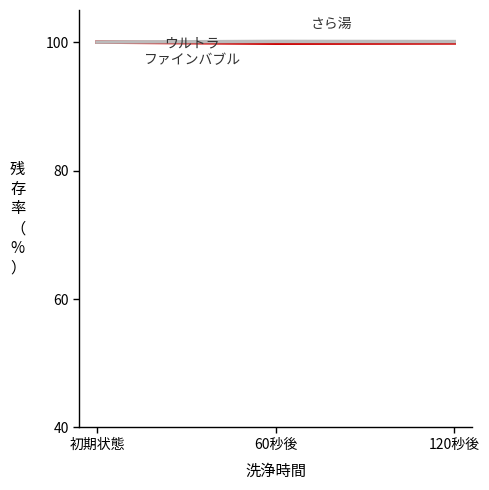

What is the minimum value shown in the chart?

99.8